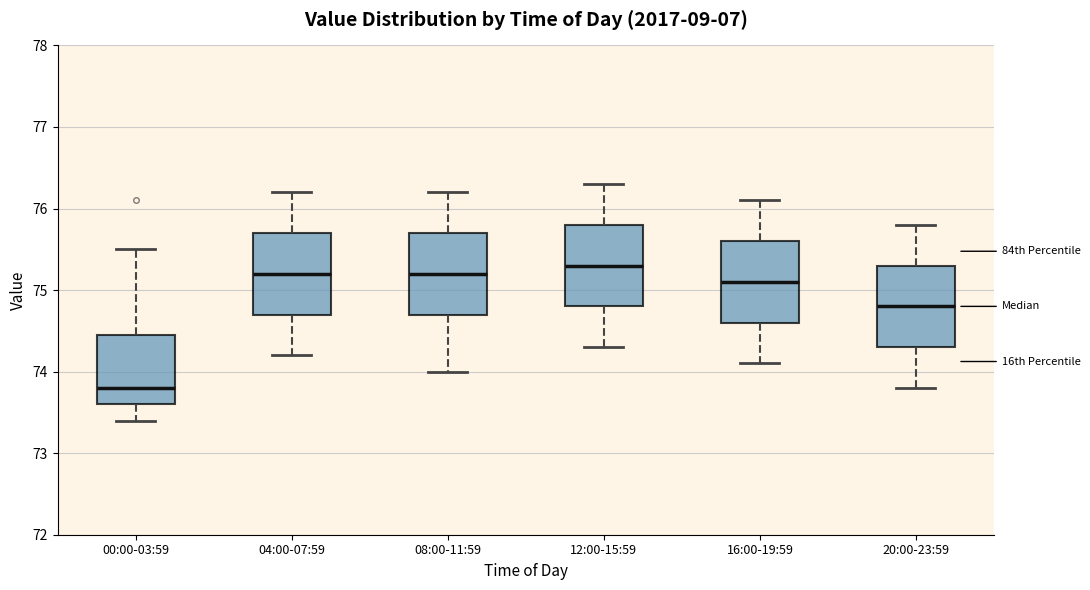

Reading left to right, transcribe this box plot: for each box, give where its median line is, the range the box spans, and where its two whiskers end, as read against the y-axis. The values are not printed on the chart, so give them approximately, as read against the axis.

00:00-03:59: median 73.8, box 73.6 to 74.5, whiskers 73.4 to 75.5
04:00-07:59: median 75.2, box 74.7 to 75.7, whiskers 74.2 to 76.2
08:00-11:59: median 75.2, box 74.7 to 75.7, whiskers 74.0 to 76.2
12:00-15:59: median 75.3, box 74.8 to 75.8, whiskers 74.3 to 76.3
16:00-19:59: median 75.1, box 74.6 to 75.6, whiskers 74.1 to 76.1
20:00-23:59: median 74.8, box 74.3 to 75.3, whiskers 73.8 to 75.8